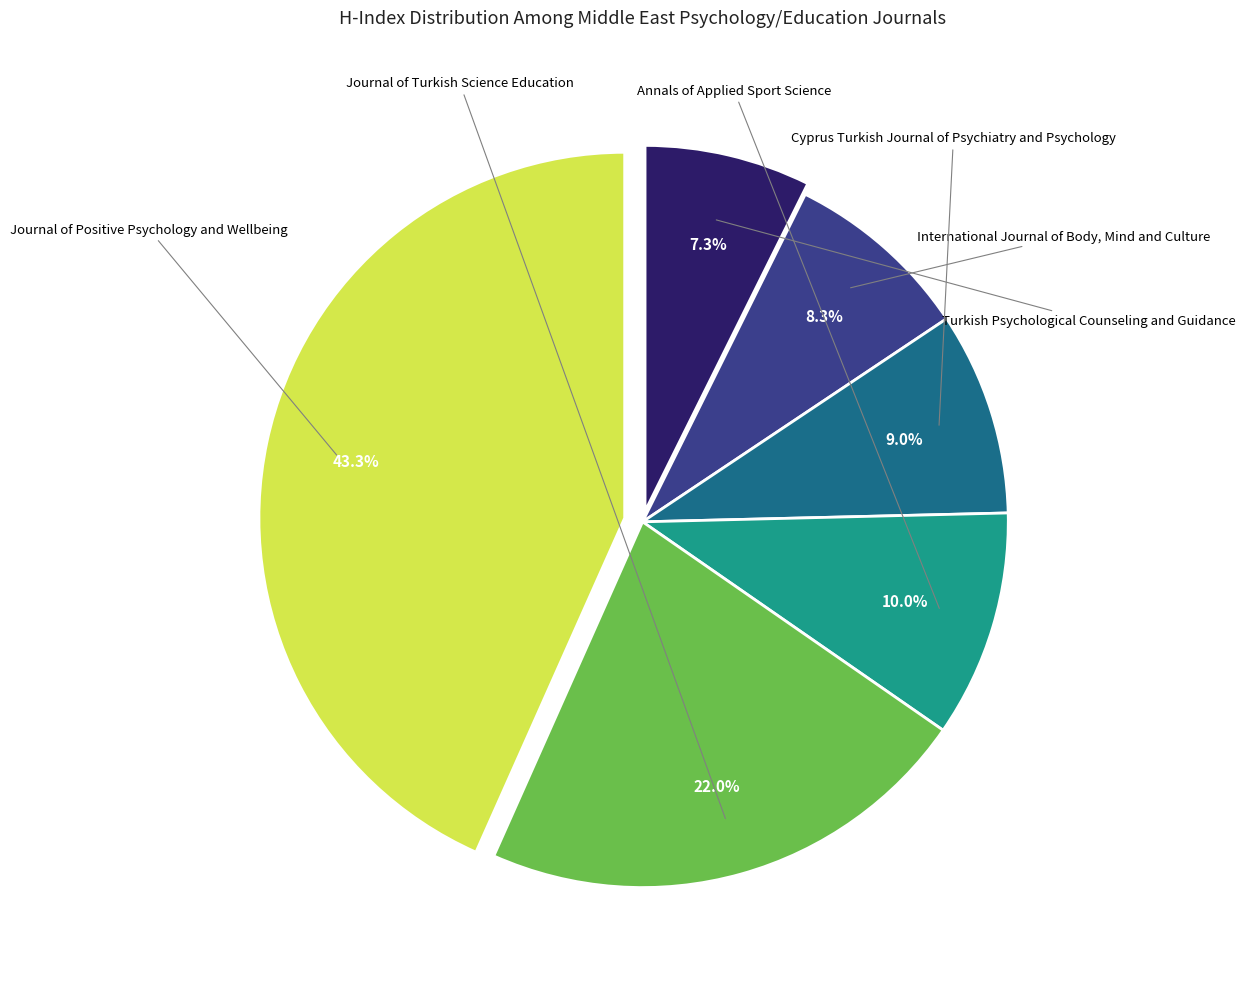

Is there any slice that represents more than half of the pie?

No